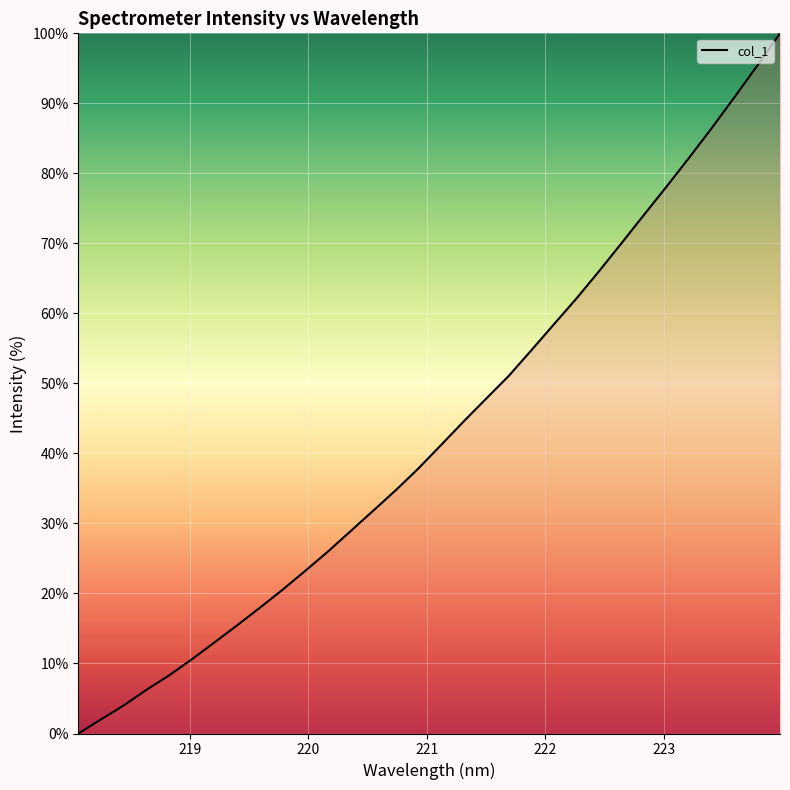

What is the value of the 13th point from the left?

28.9